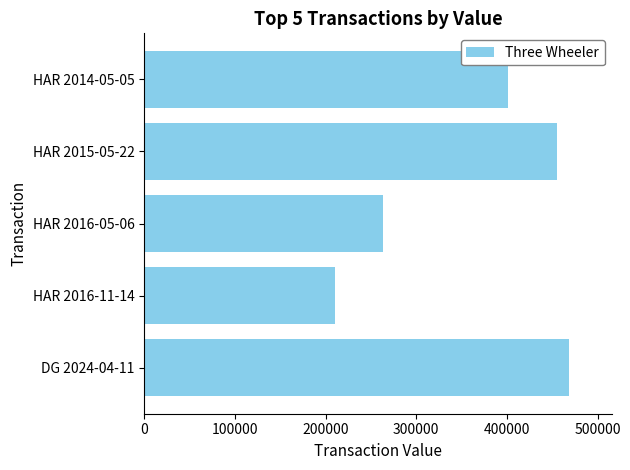

Which has a higher value, HAR 2016-05-06 or HAR 2015-05-22?

HAR 2015-05-22